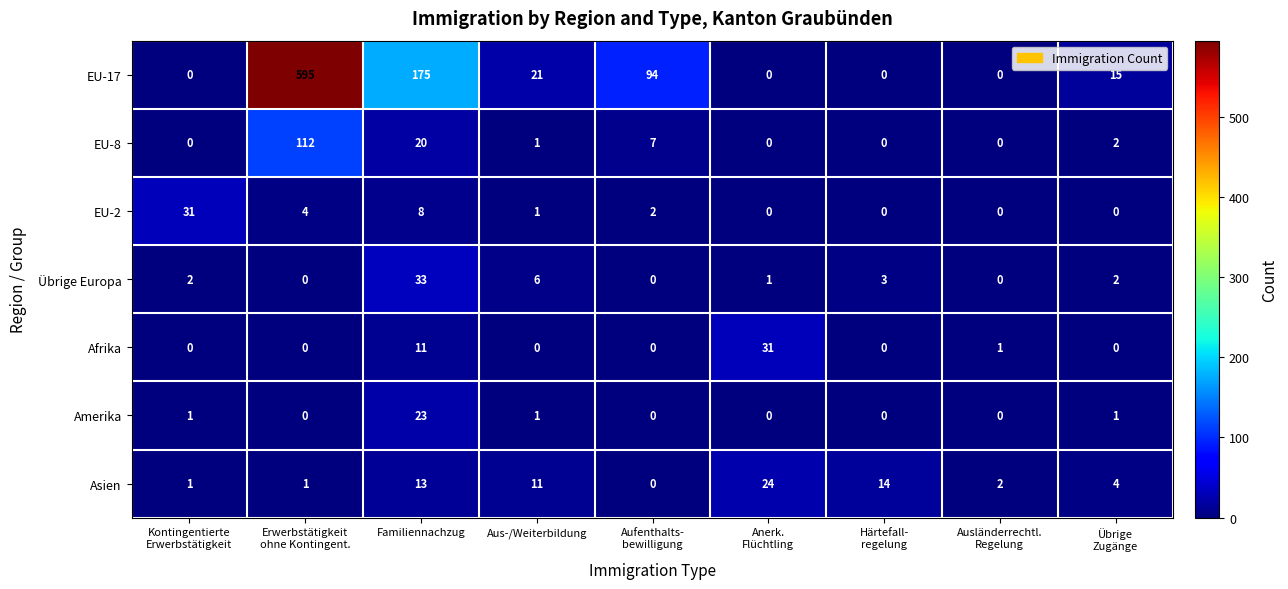

What is the average value of the Amerika series?

3